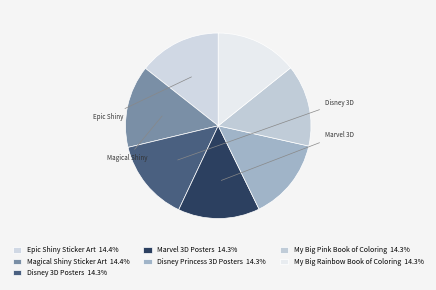

Combined, what portion of the pie is Epic Shiny Sticker Art and Disney 3D Posters?

28.6%